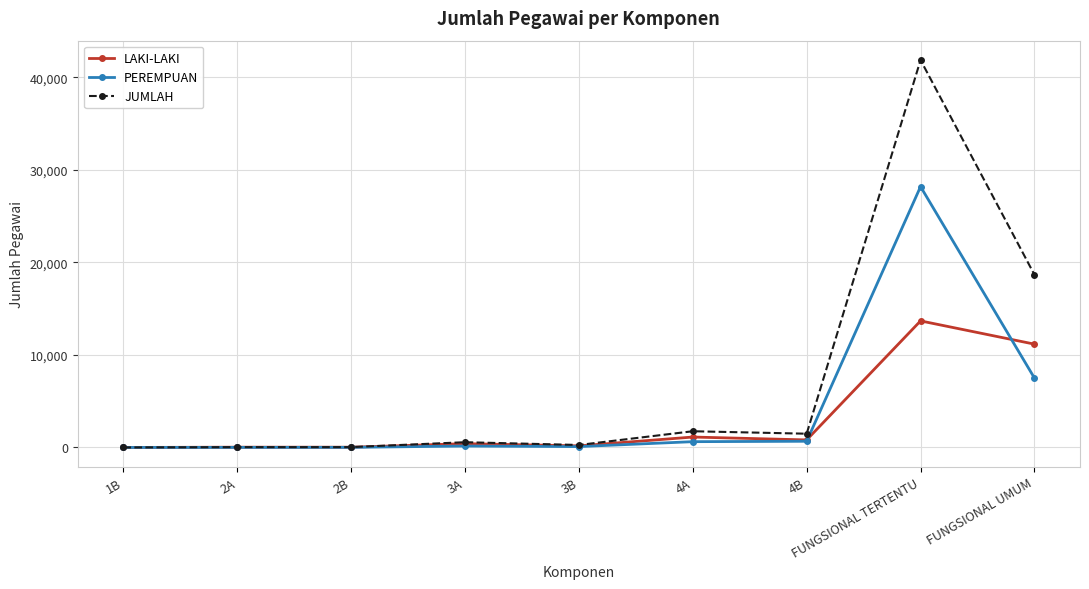

How many data points does each series have?

9